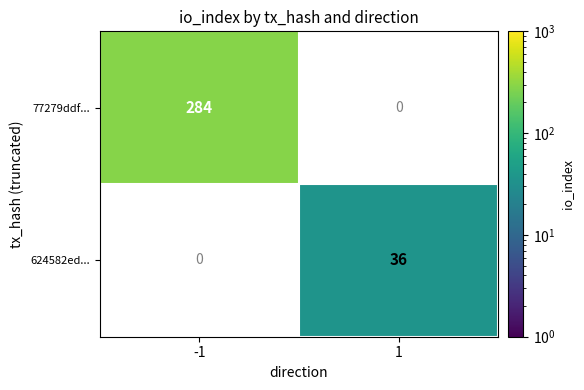

Between -1 and 1, which series saw the biggest shift?

77279ddf...